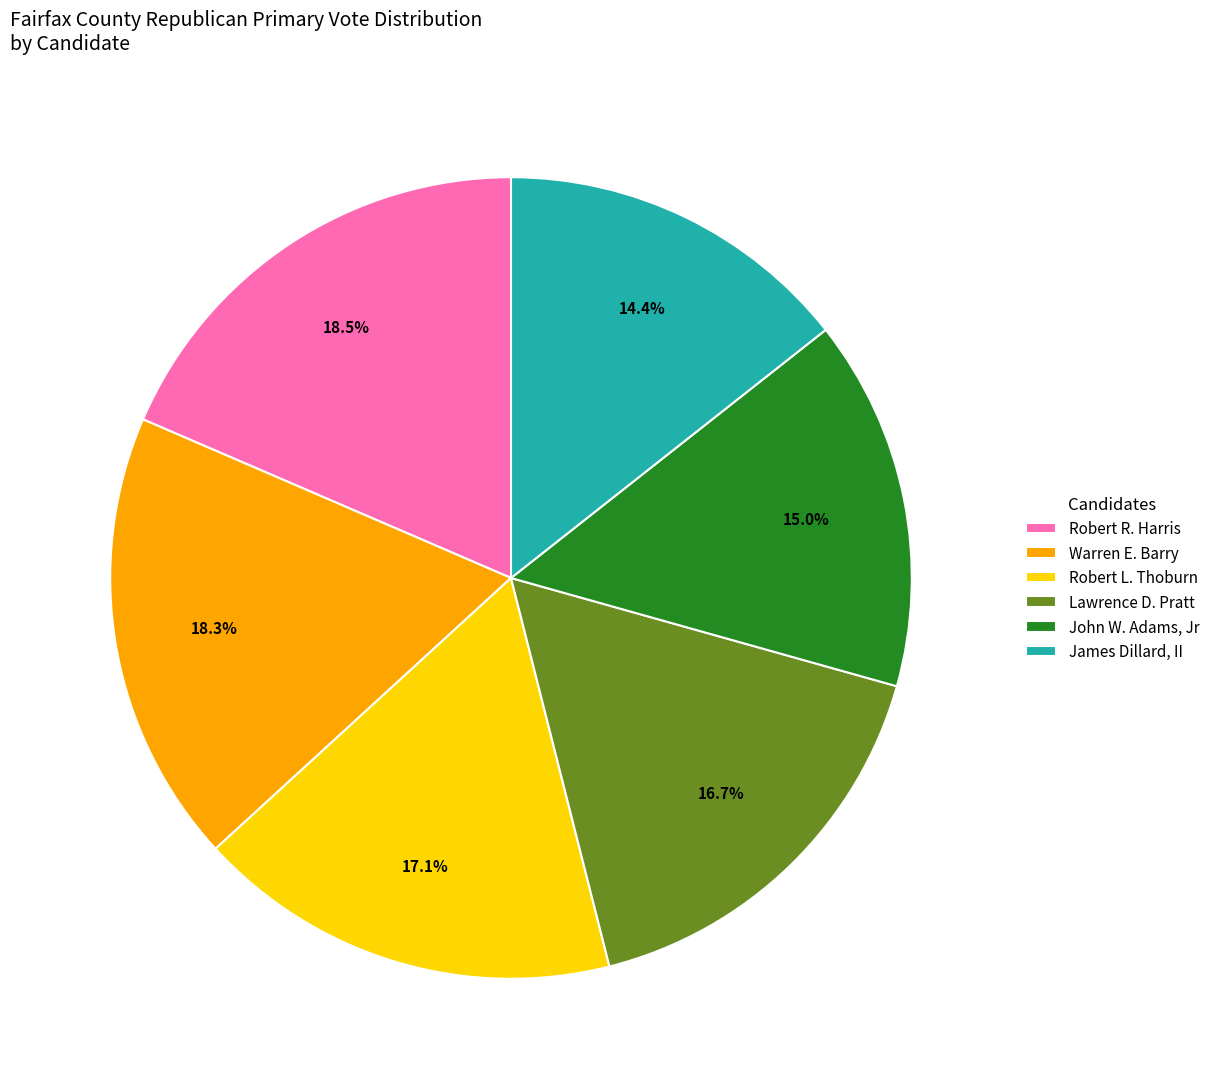

Do Lawrence D. Pratt and Warren E. Barry together represent more than half of the pie?

No